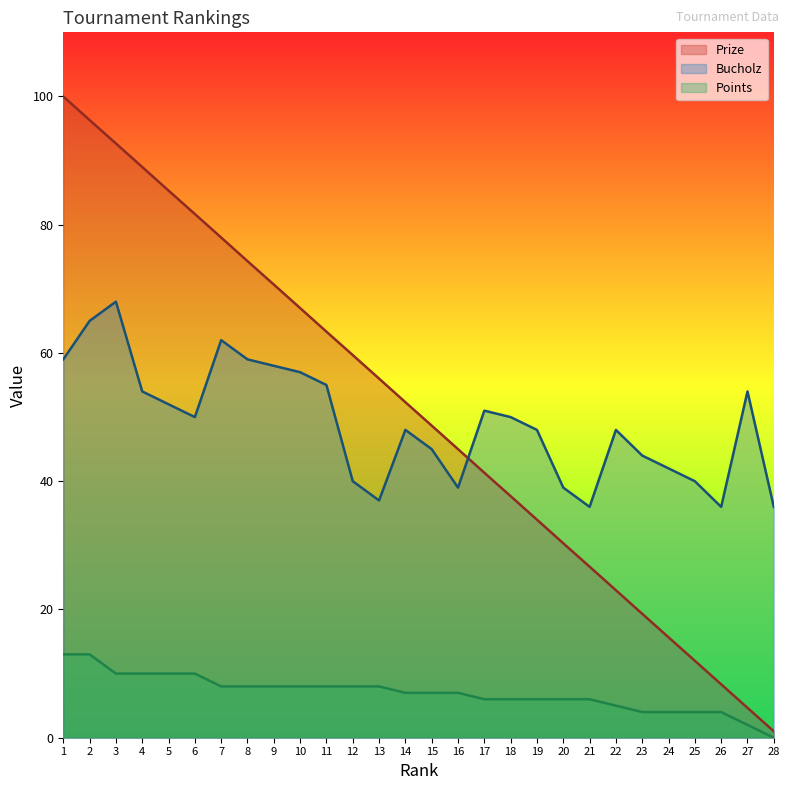

What is the maximum value for Points?

13.0